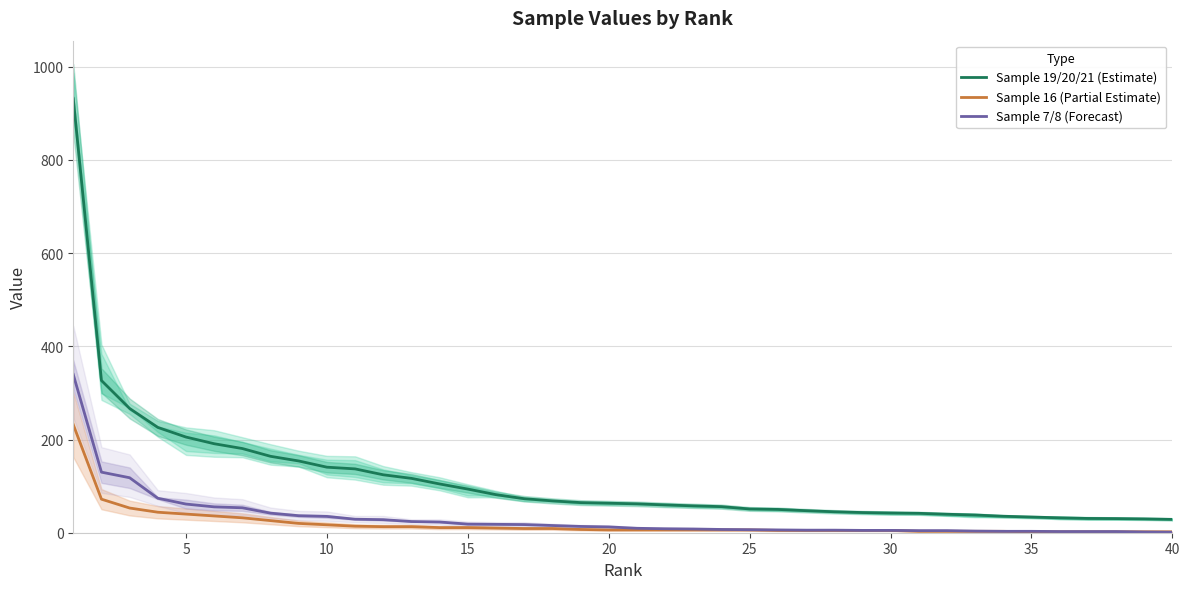

True or false: Sample 7/8 (Forecast) and Sample 19/20/21 (Estimate) cross at least once.

False